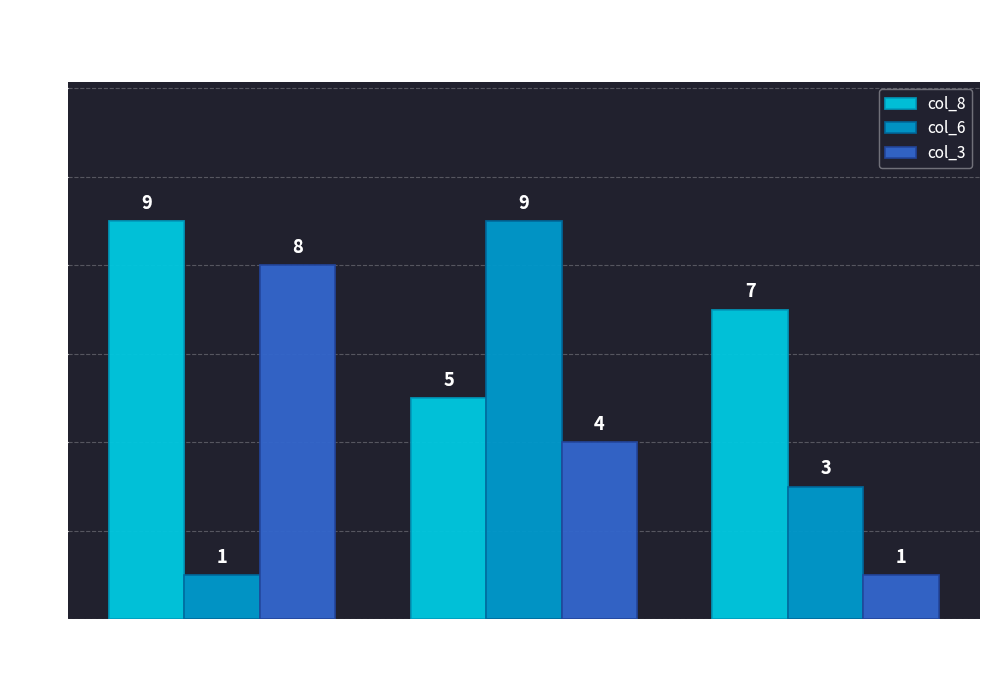

At which label is col_3 closest to 4?

7